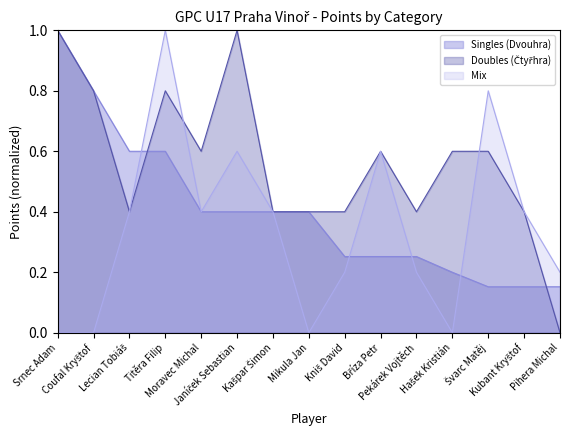

What is the value of the Singles (Dvouhra) point at the 3rd from the left?

0.6